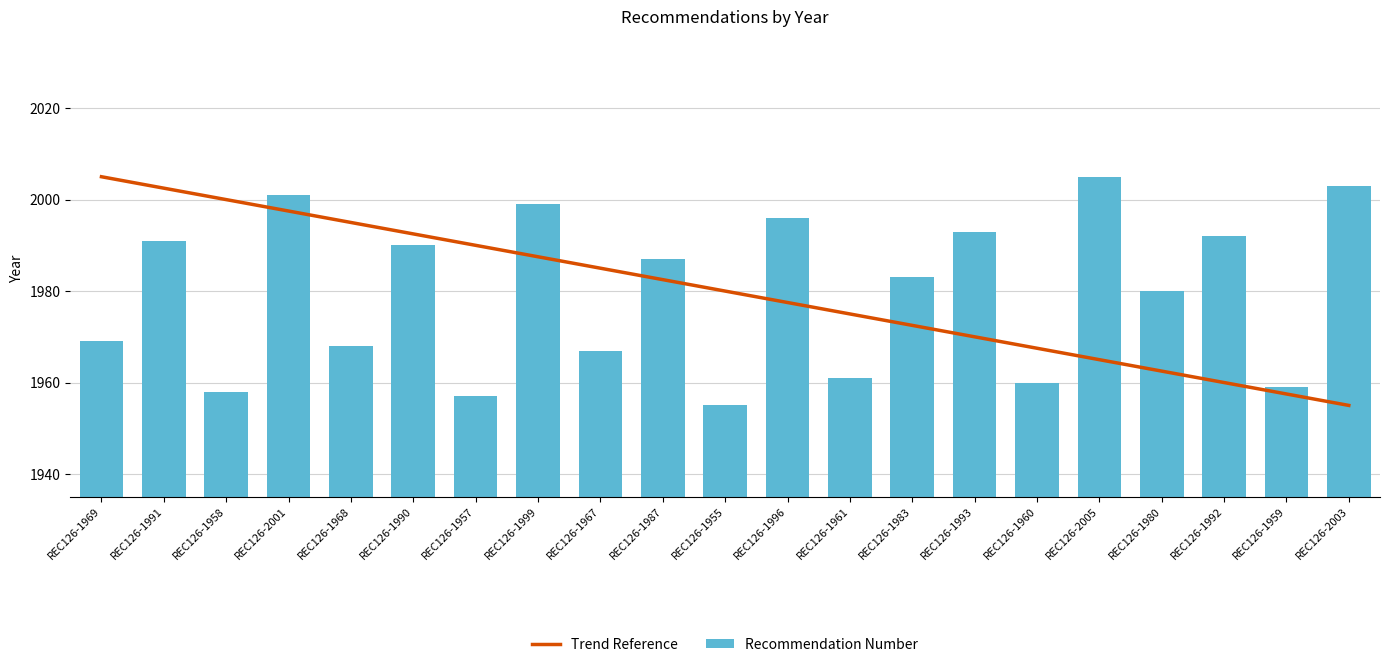

At which label is Recommendation Number closest to 1980?

REC126-1980